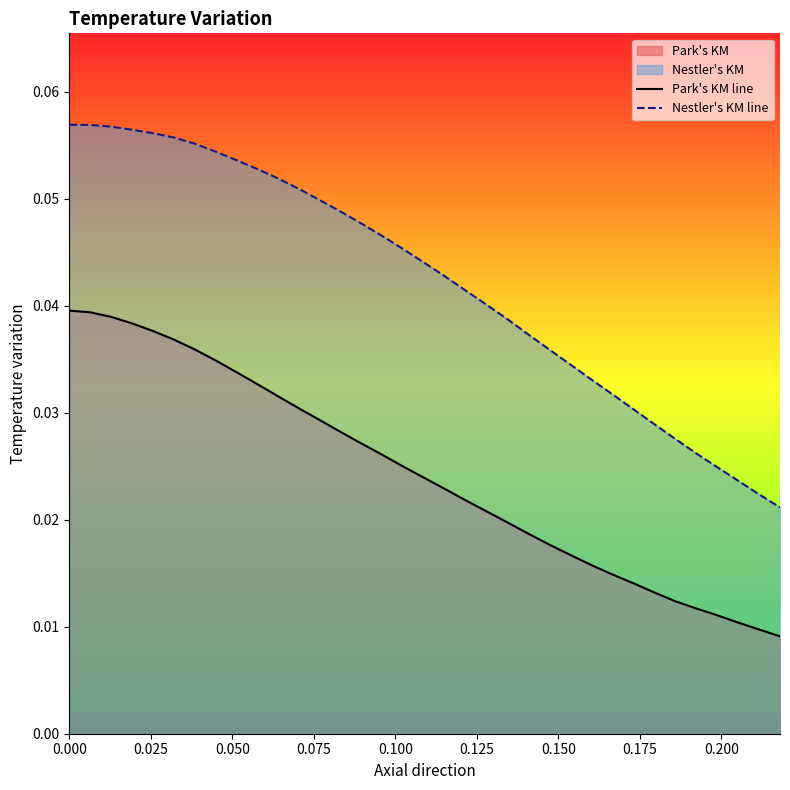

How many Nestler's KM line values are between 0 and 1?

35